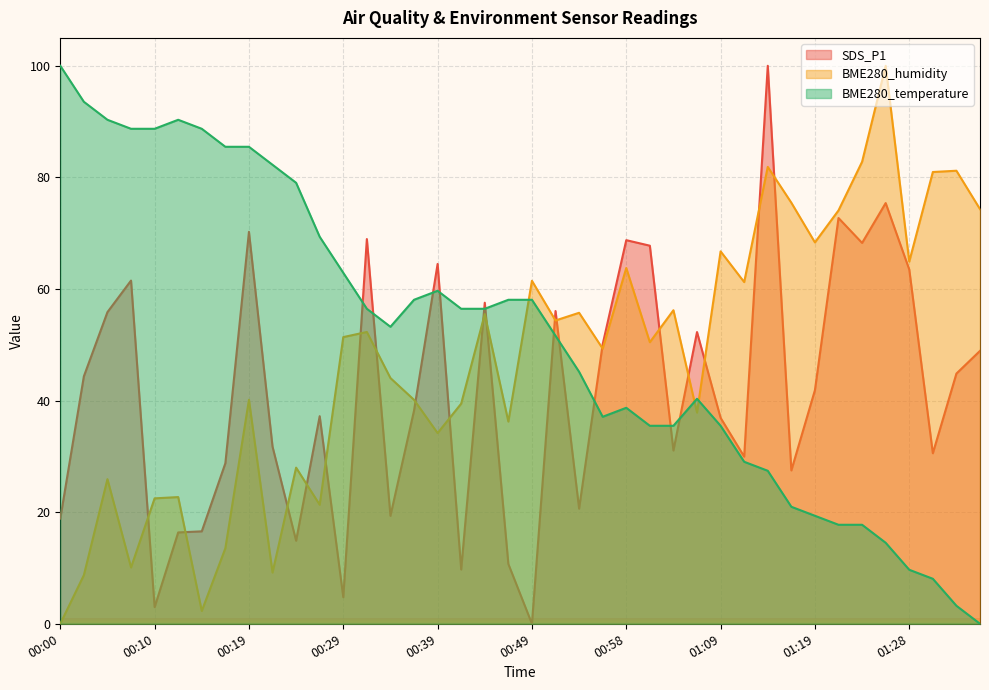

What is the approximate value of BME280_humidity at 01:26?

100.0